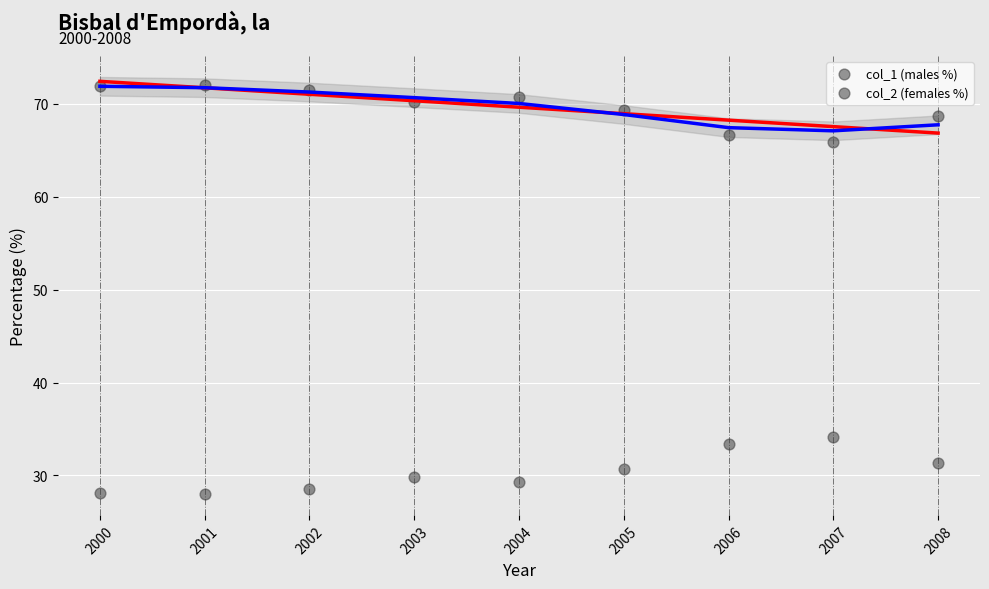

Count the number of points in this scatter plot.

18